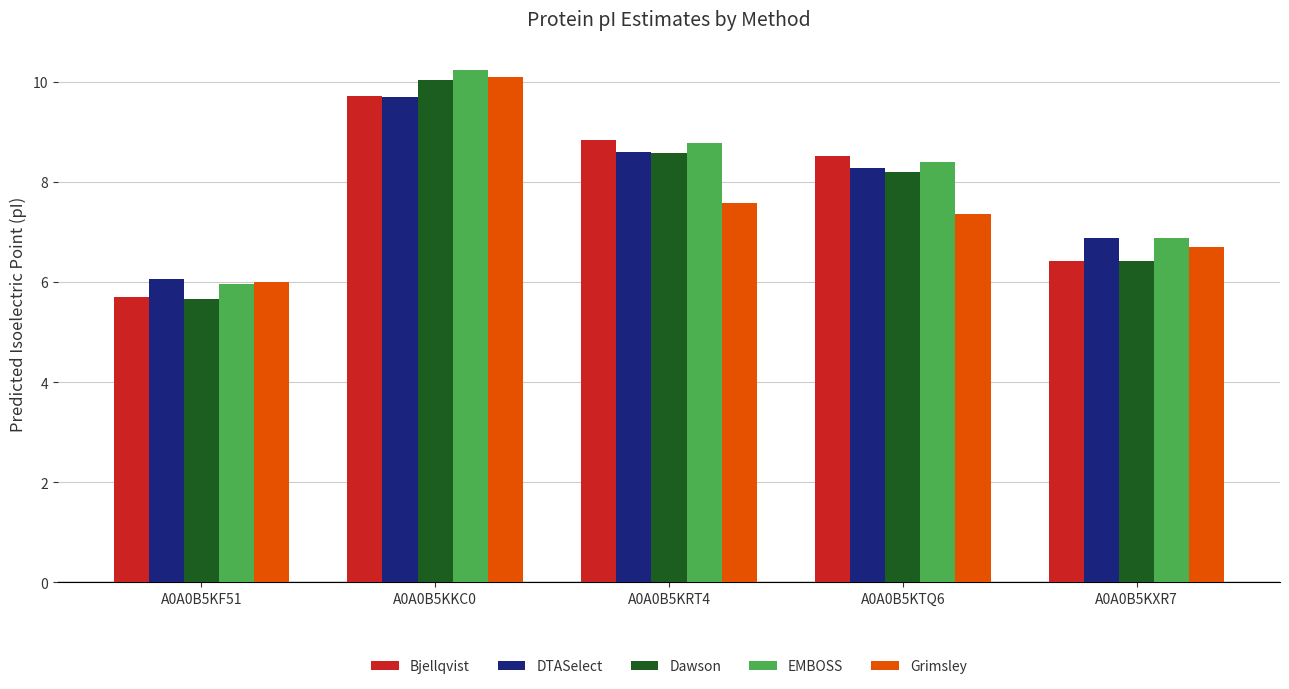

Which series has the largest total across all categories?

EMBOSS